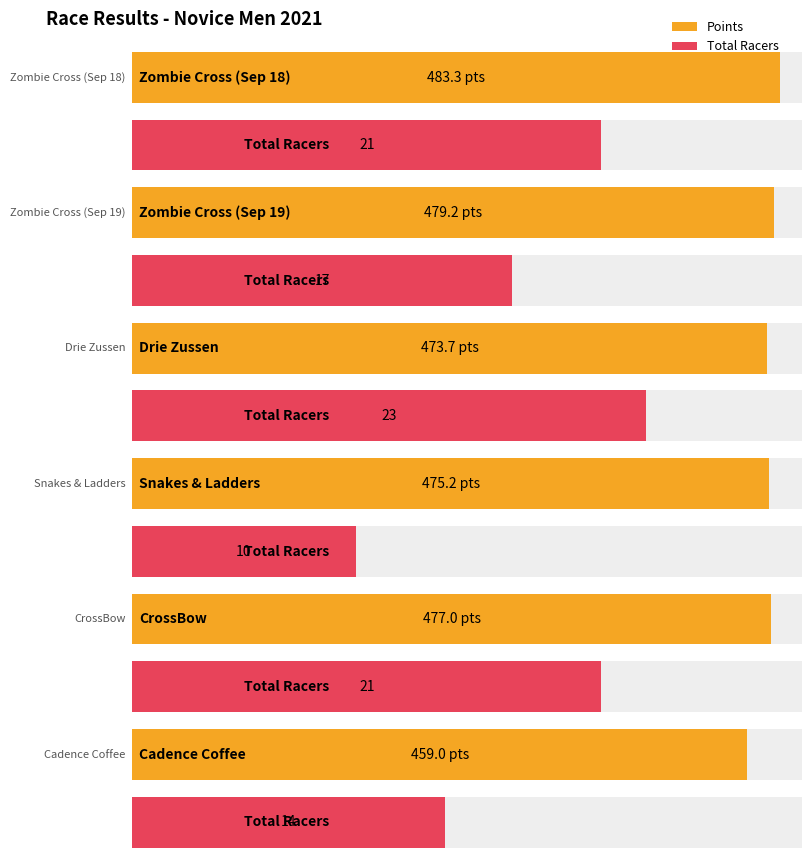

Is it true that Points equals 473.7 at 3?

True